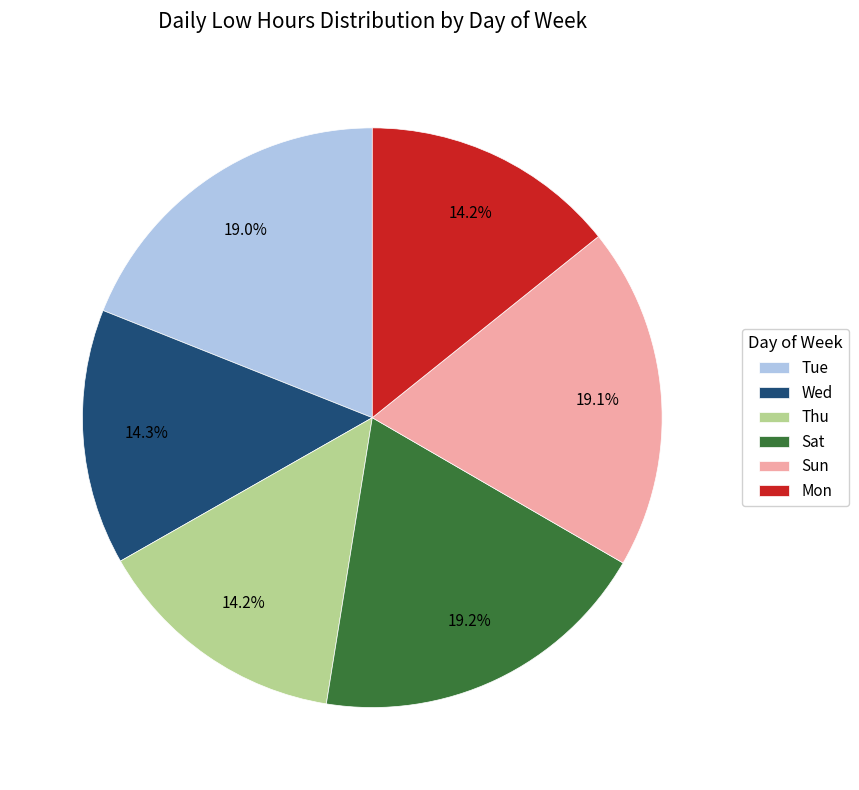

Is there any slice that represents more than half of the pie?

No